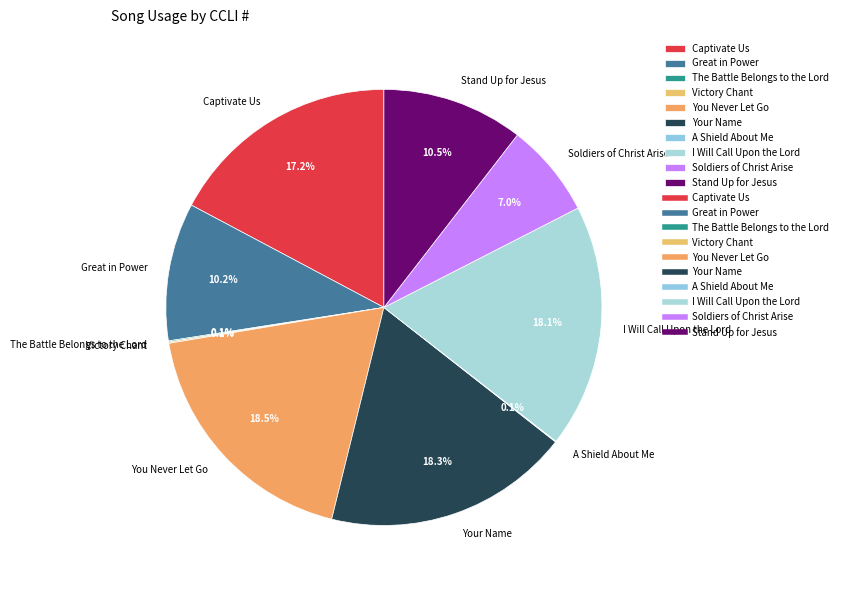

Does You Never Let Go represent more than half of the total?

No